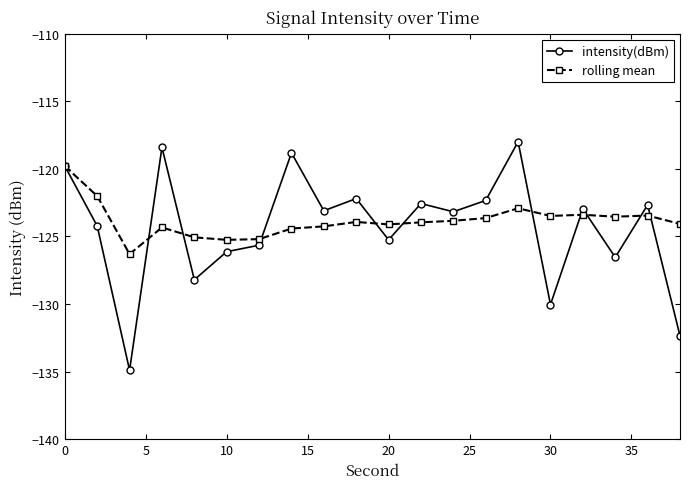

Count the number of categories in the chart.

20